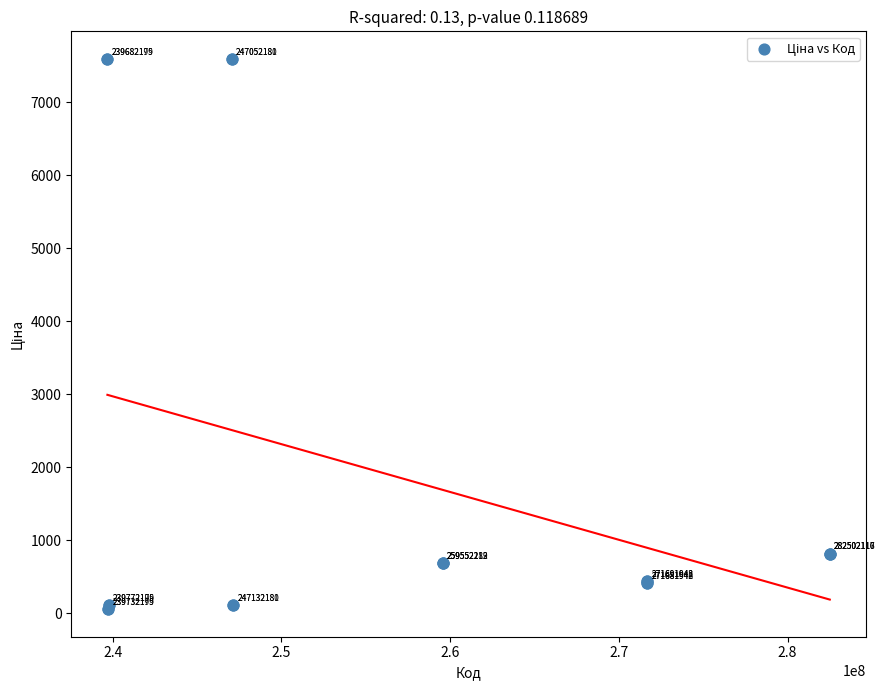

What Y value in the scatter plot is closest to 3826?

818.5